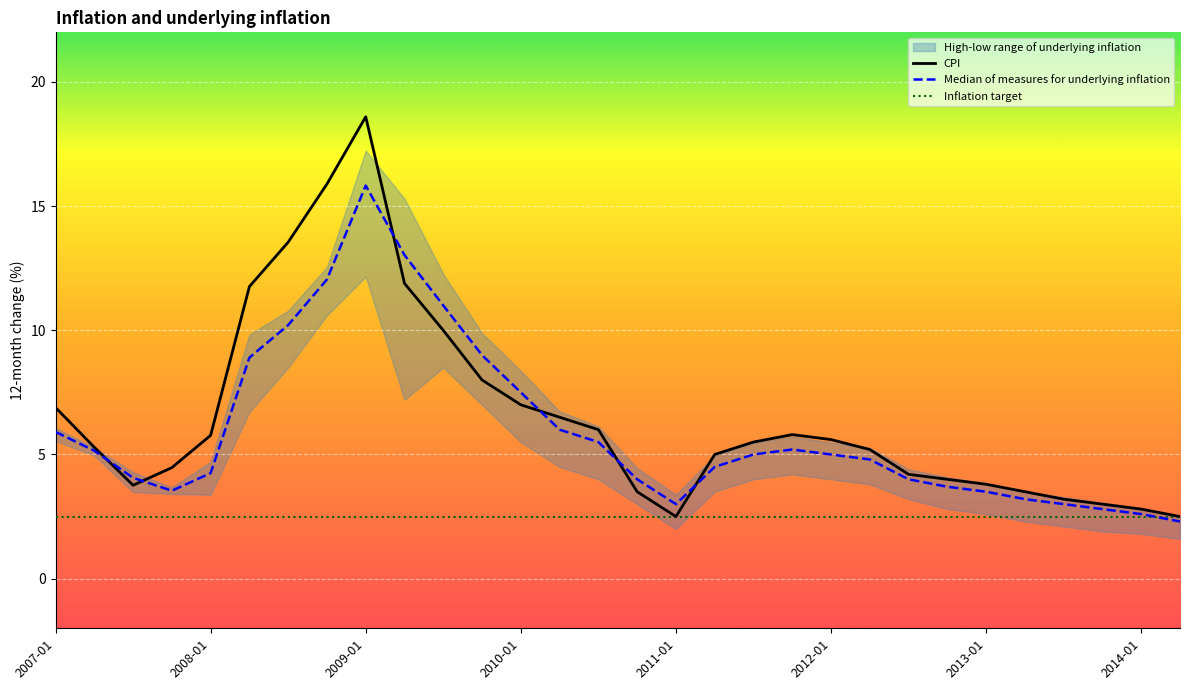

The CPI series shows 3.8 at 2013-01. True or false?

True